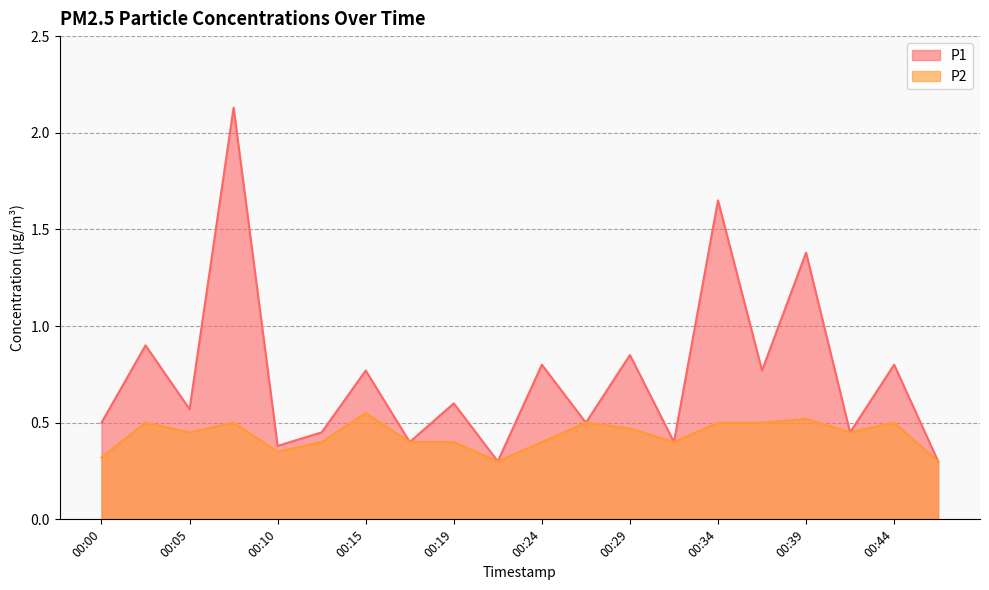

True or false: P1 and P2 intersect in this chart.

False